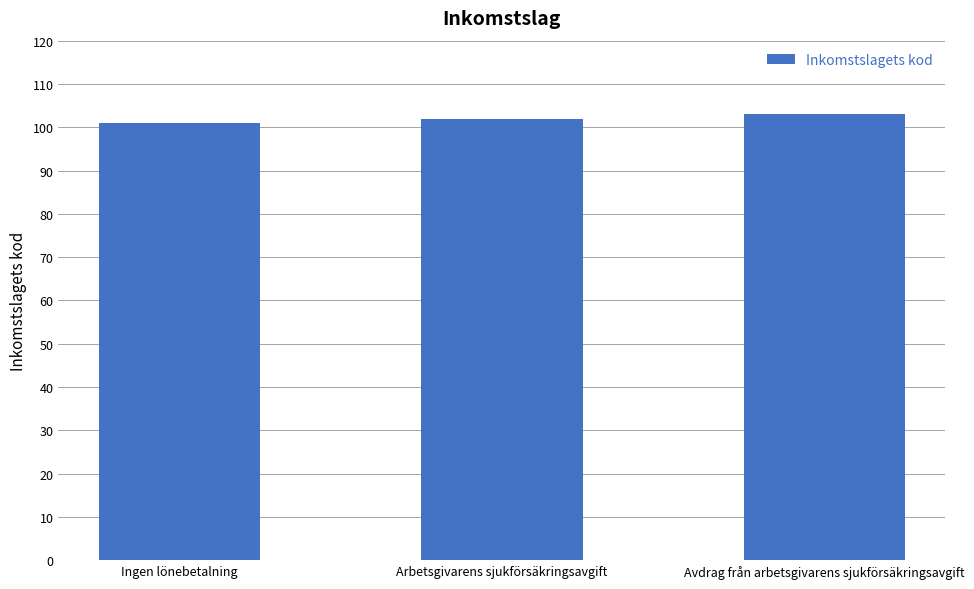

What is the difference between the second highest and minimum values?

1